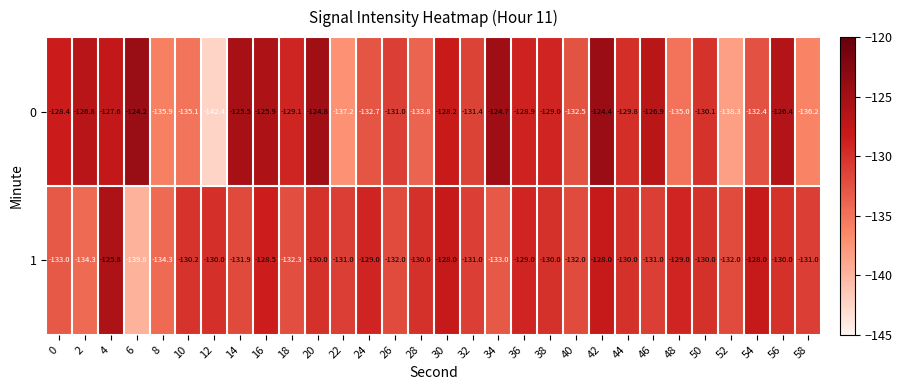

What is the total value across all series at 26?

-263.0